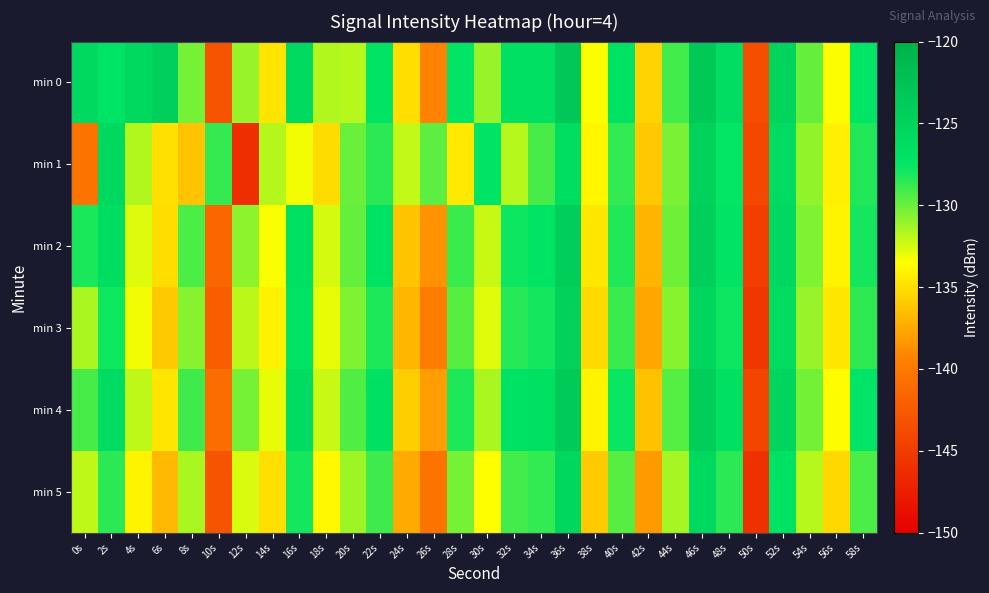

What is the difference between the highest and lowest values at 30s?

6.2